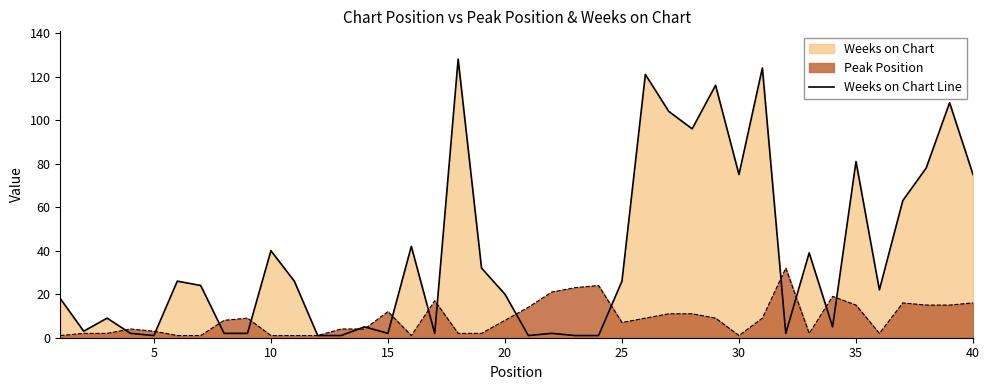

Reading left to right, extract all data points from this chart.

18	3	9	2	1	26	24	2	2	40	26	1	1	5	2	42	2	128	32	20	1	2	1	1	26	121	104	96	116	75	124	2	39	5	81	22	63	78	108	75